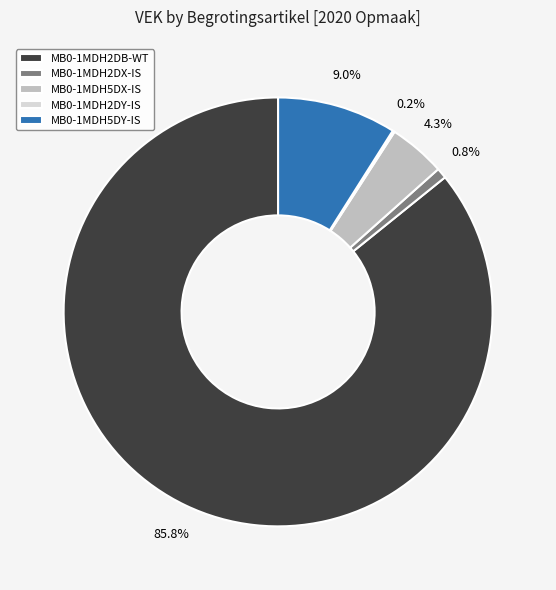

The MB0-1MDH2DB-WT slice represents 86% of the pie. True or false?

True